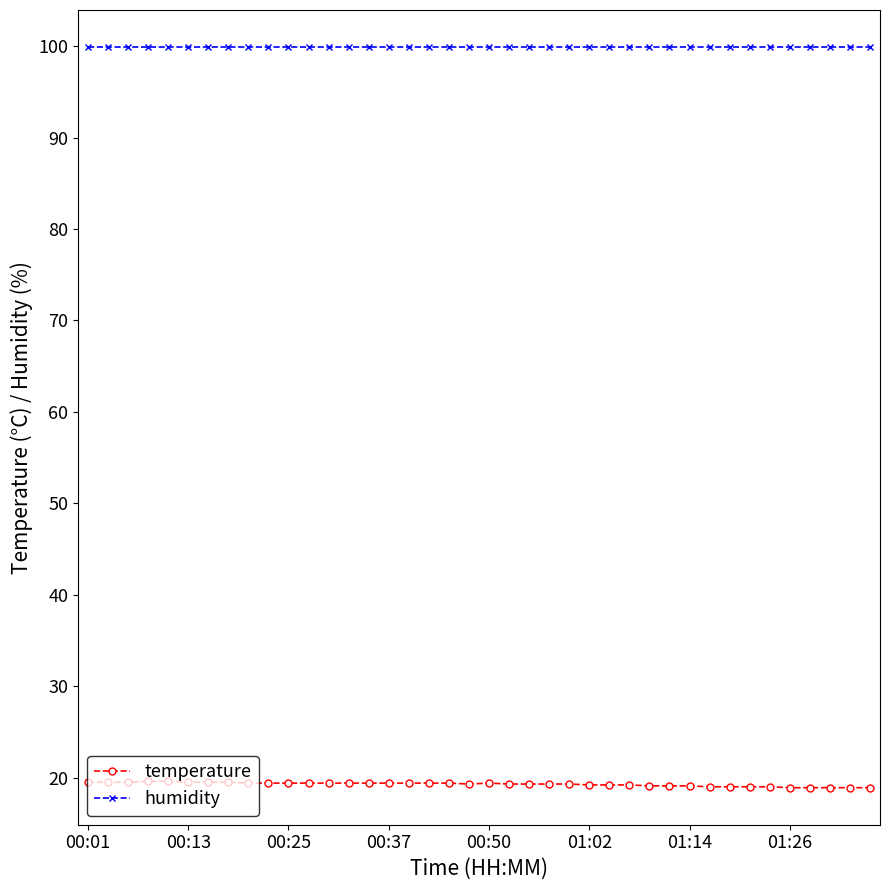

What is the value of the humidity point at the 31st from the left?

99.9